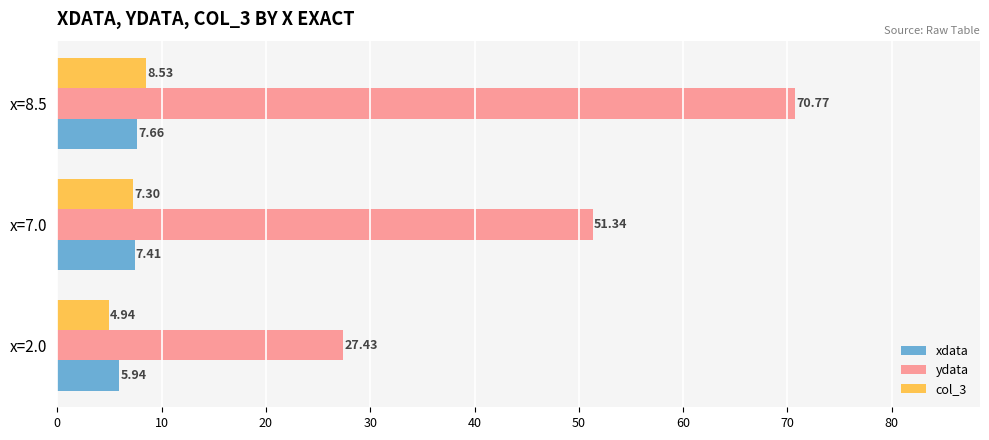

What are all the series names shown in the legend?

xdata, ydata, col_3